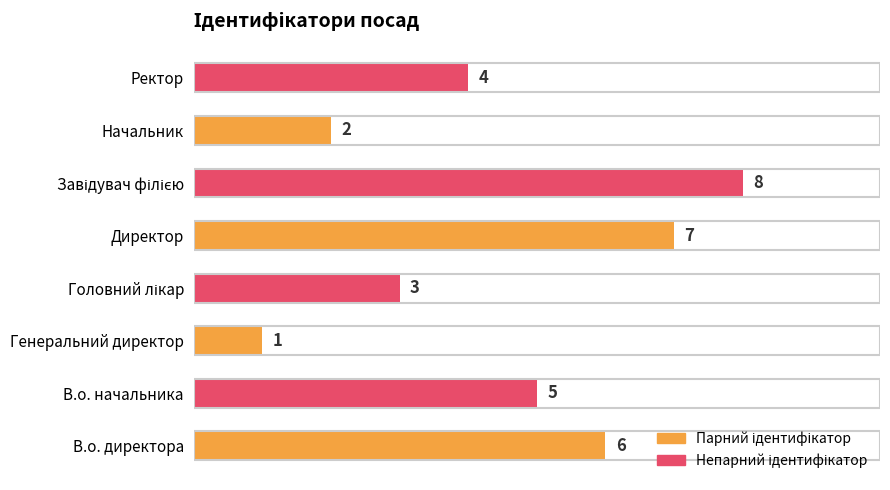

How many values are below 5?

4